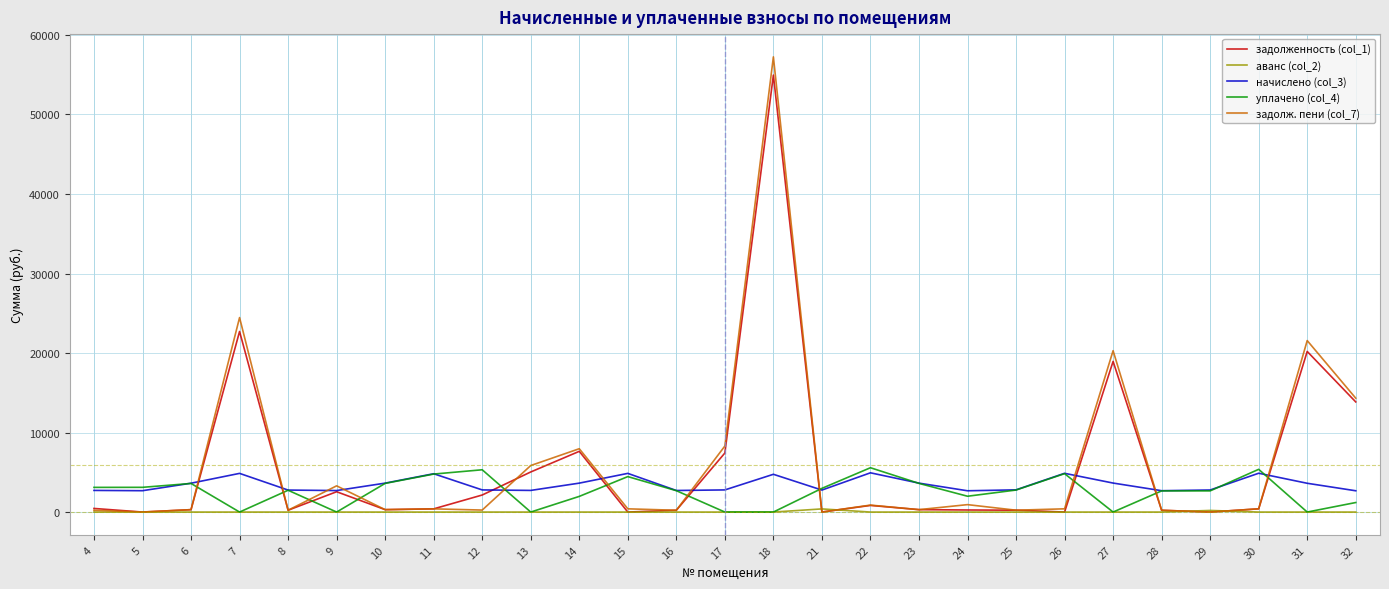

Does the chart display data point markers on the line(s)?

No